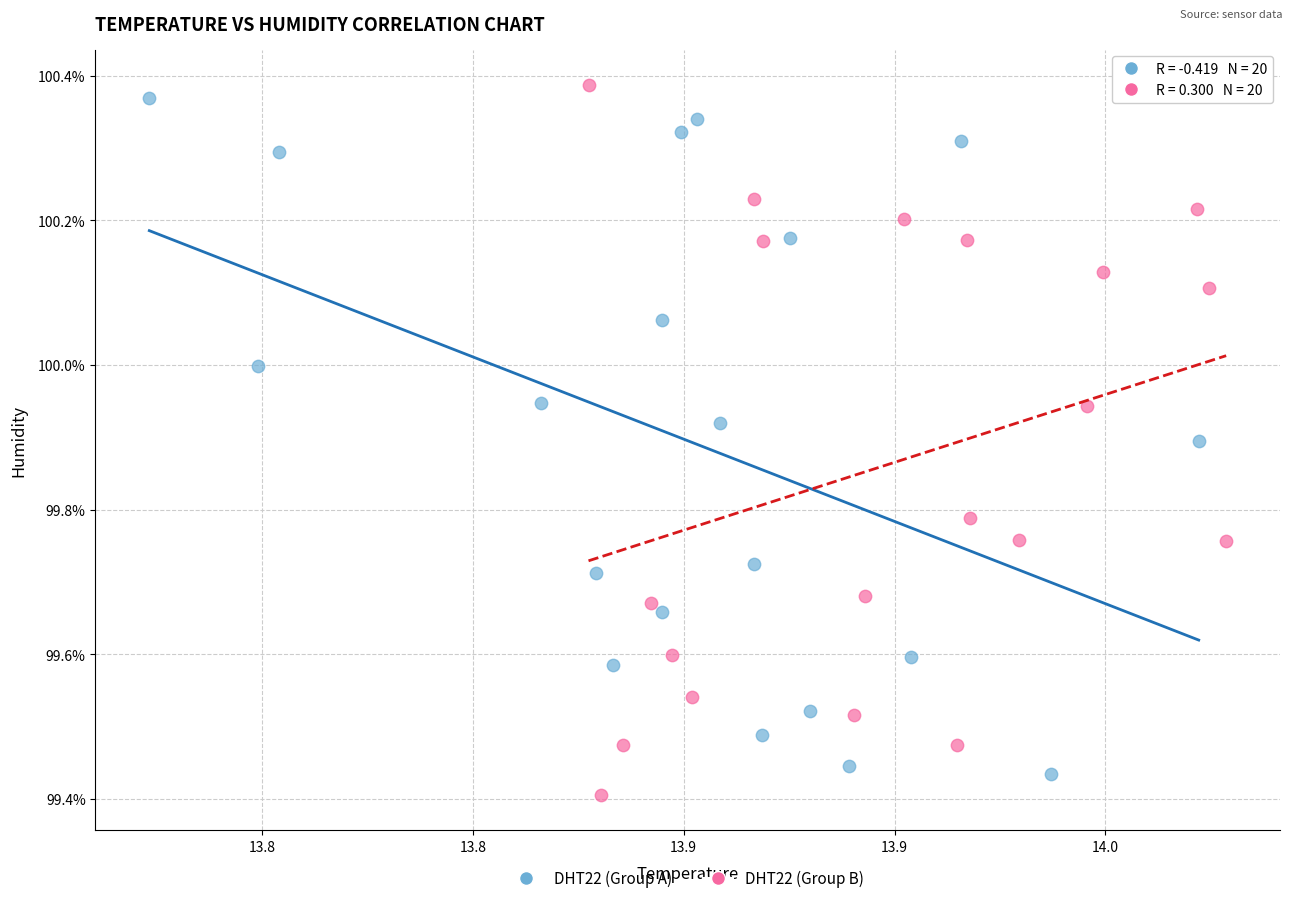

Which series has the widest spread of Y values?

DHT22 (Group B)